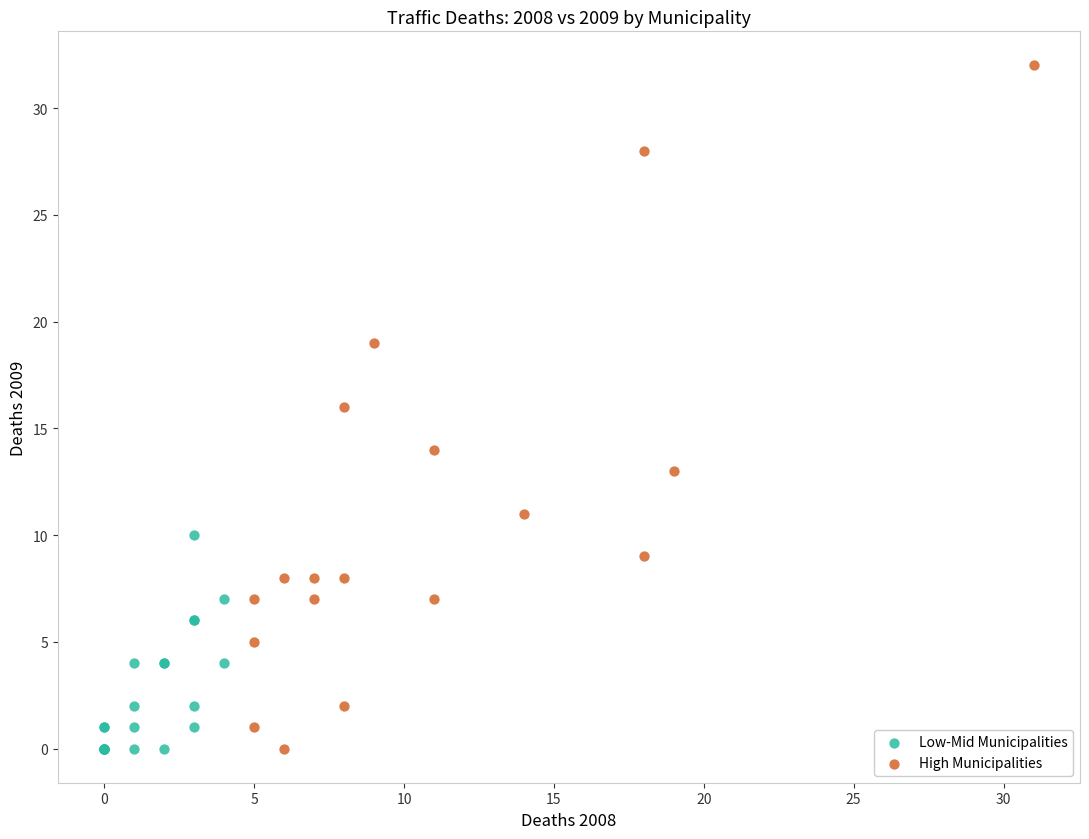

Which series has the widest spread of Y values?

High Municipalities